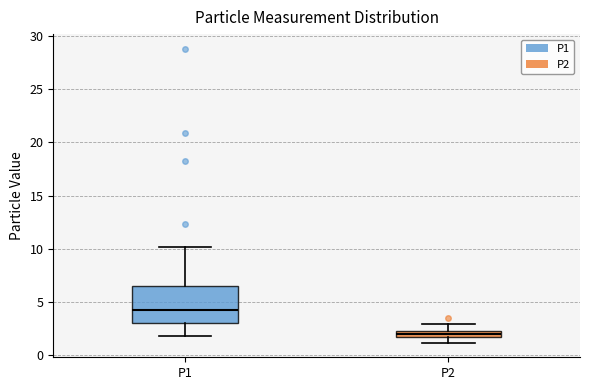

Comparing the boxes themselves (not the whiskers), which one is the tallest?

P1